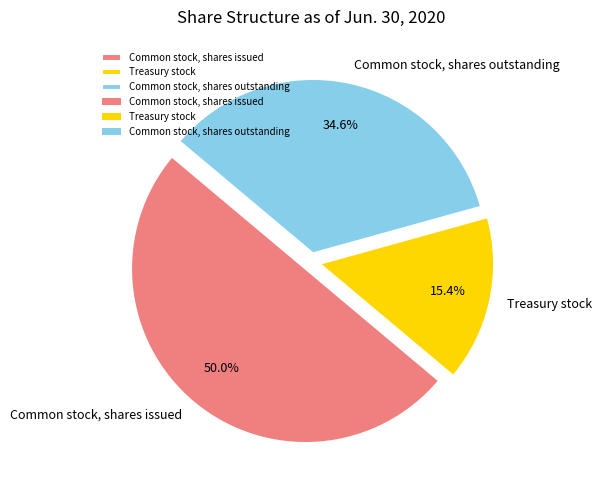

Which slice is the smallest?

Treasury stock